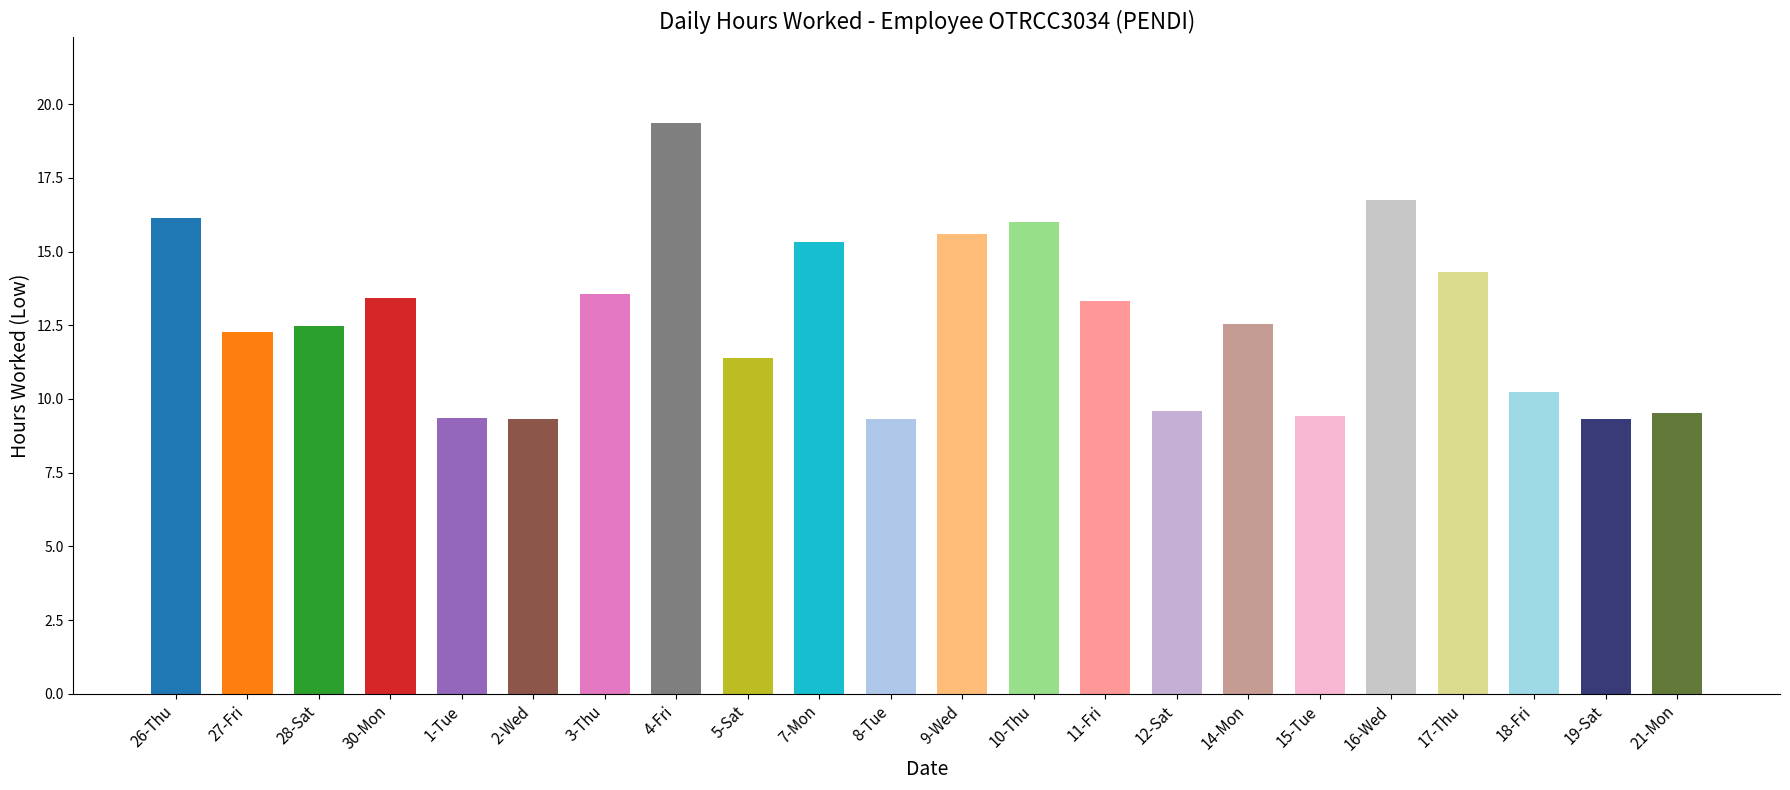

What is the smallest value displayed?

9.3